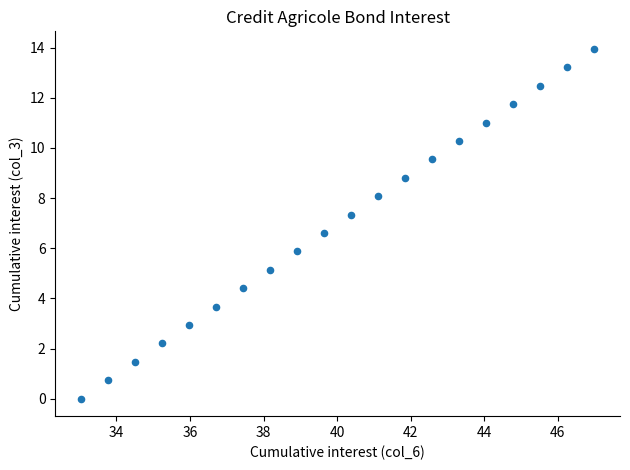

What is the range of X values (max minus min)?

14.0